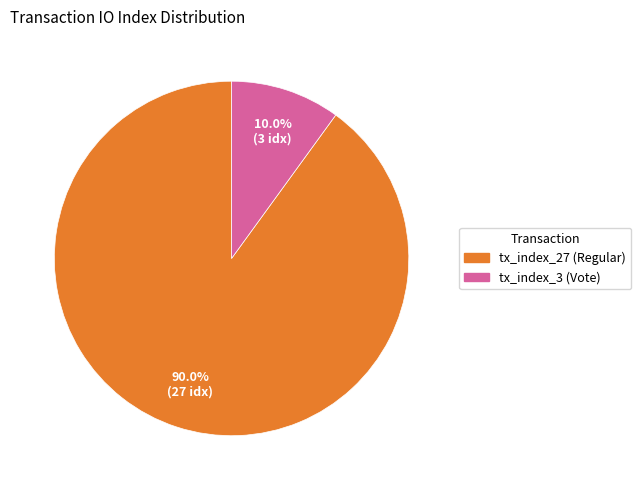

To the nearest percent, what is the difference between the tx_index_27 and tx_index_3 slice percentages?

80%